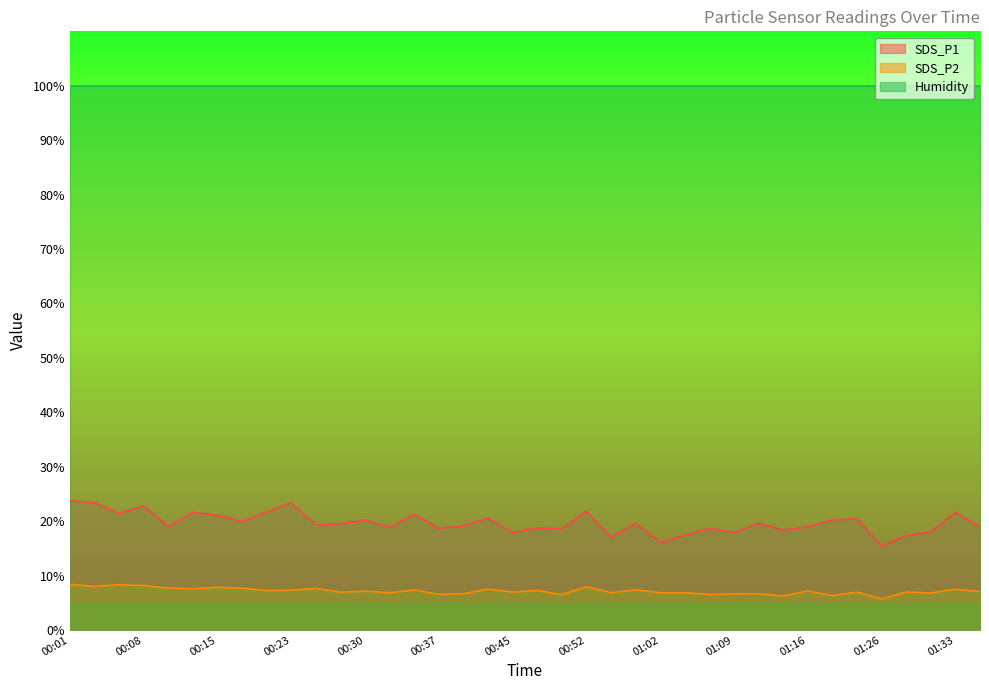

List the labels in order of SDS_P1 value, largest first.

00:01, 00:03, 00:23, 00:08, 00:52, 00:20, 01:33, 00:13, 00:06, 00:35, 00:15, 00:42, 01:24, 01:19, 00:30, 00:18, 00:59, 01:11, 00:27, 00:25, 00:40, 00:10, 01:16, 01:36, 00:32, 00:47, 01:06, 00:37, 00:49, 01:14, 01:31, 00:45, 01:09, 01:04, 01:28, 00:54, 01:02, 01:26